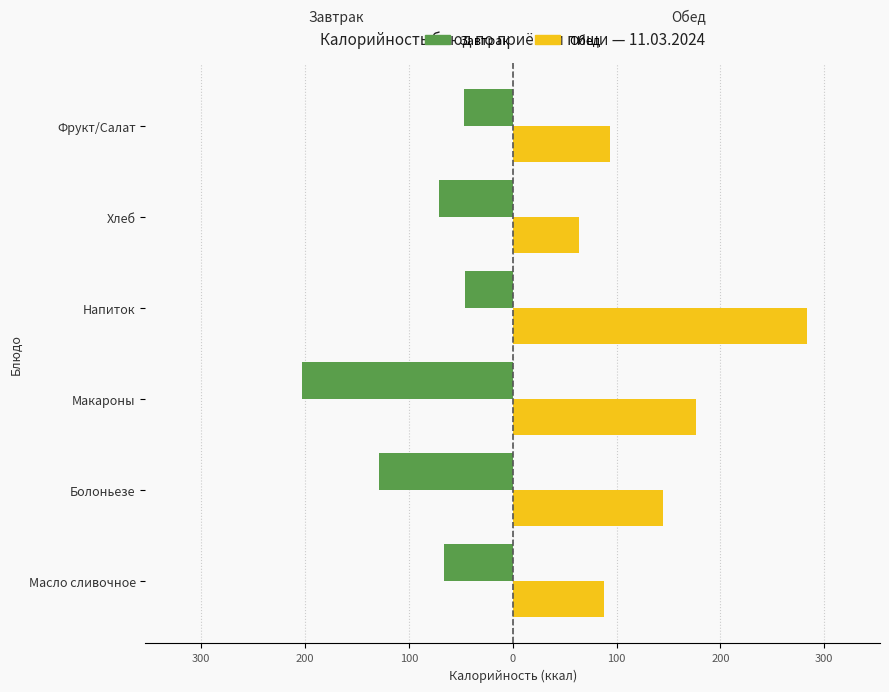

What are all the series names shown in the legend?

Завтрак, Обед